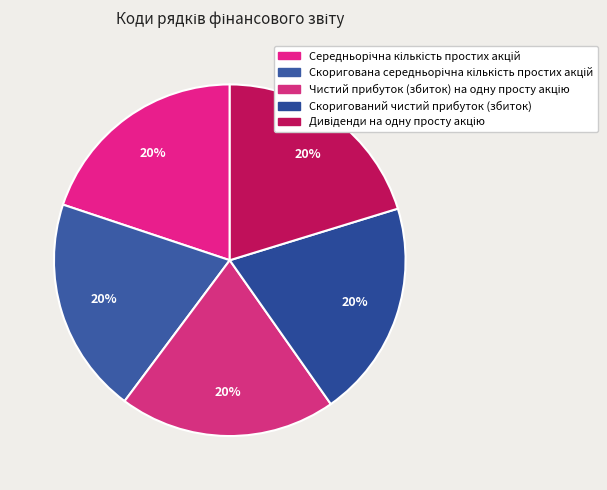

What is the largest slice in the pie chart?

Дивіденди на одну просту акцію